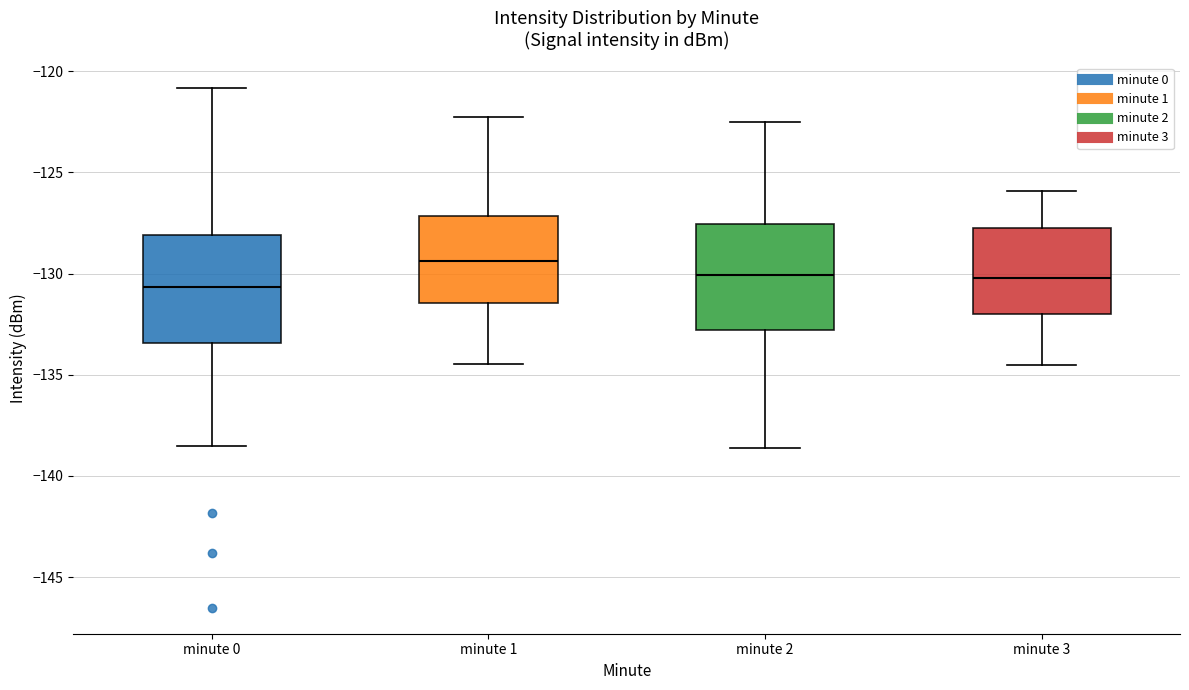

Reading left to right, read every box against the y-axis: the position of its median line, the range the box covers, and the ends of its whiskers. The values are not printed on the chart, so give them approximately, as read against the axis.

minute 0: median -130.5, box -133.5 to -128.0, whiskers -138.5 to -121.0
minute 1: median -129.5, box -131.5 to -127.0, whiskers -134.5 to -122.5
minute 2: median -130.0, box -133.0 to -127.5, whiskers -138.5 to -122.5
minute 3: median -130.0, box -132.0 to -127.5, whiskers -134.5 to -126.0